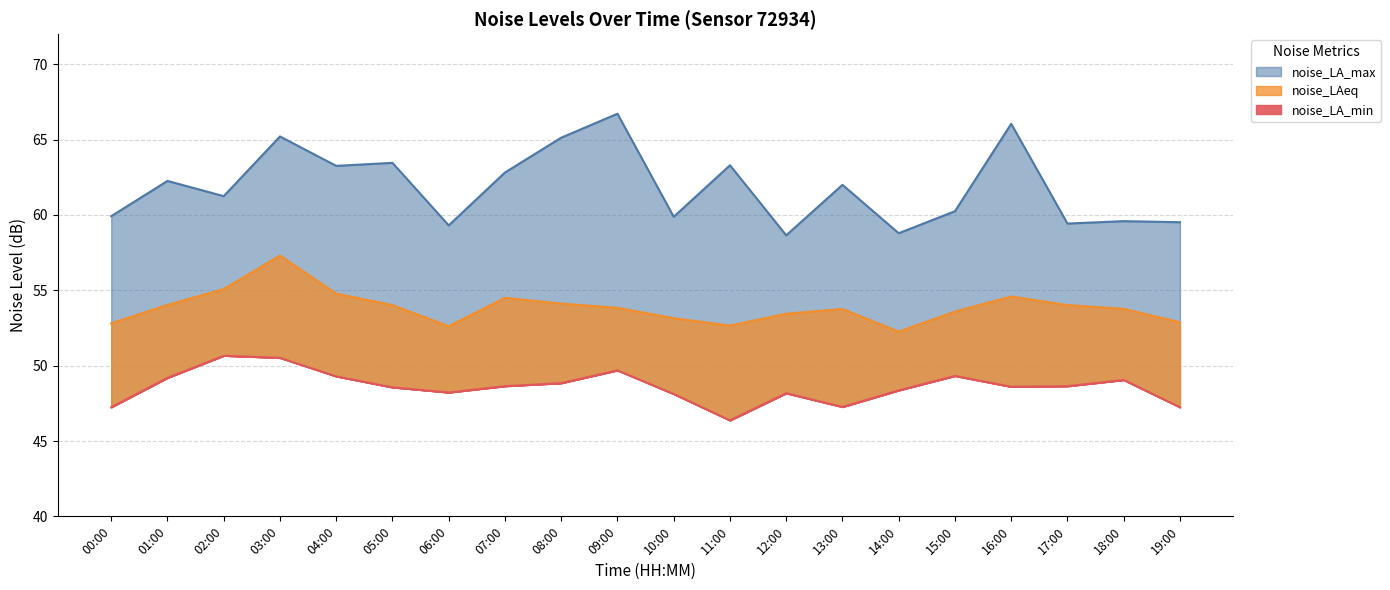

What is the value of the noise_LA_min line point at the 14th from the left?

47.3